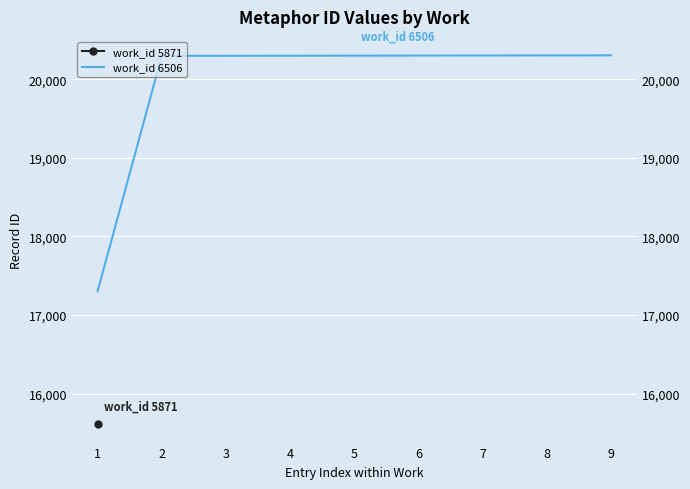

Rank the categories by value from highest to lowest.

9, 8, 7, 6, 5, 4, 3, 2, 1